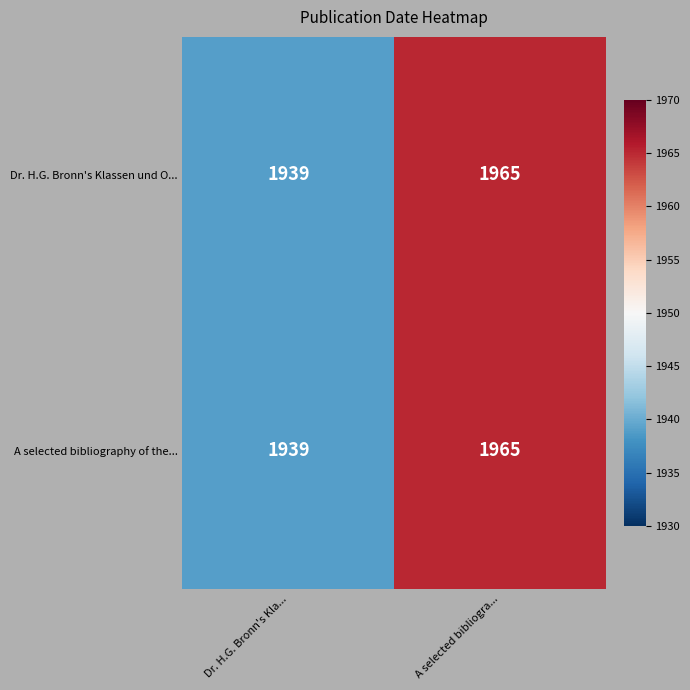

At which label does Dr. H.G. Bronn's Klassen und O... reach its minimum?

Dr. H.G. Bronn's Kla...